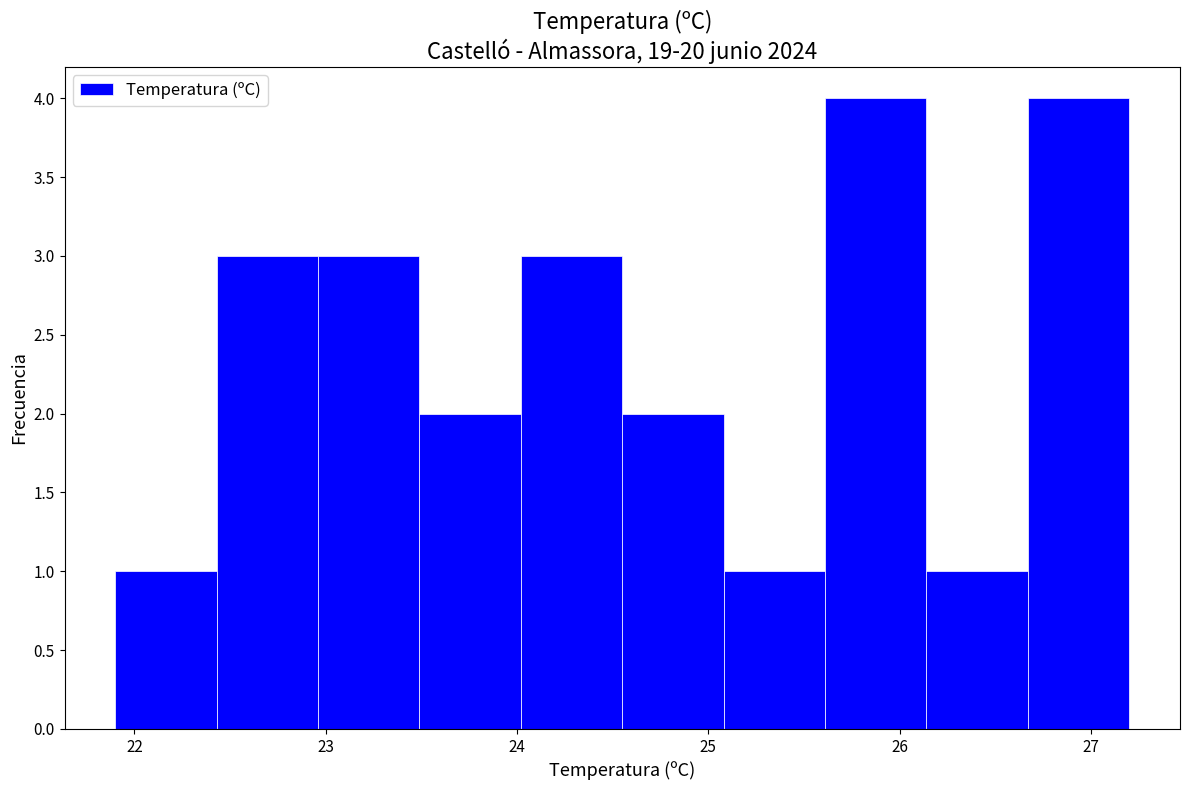

What is the height of the bar covering 24.55 to 25.08 on the x-axis? Neither the bar edges nor the heights are printed on the chart, so give them approximately, as read against the axes.

2